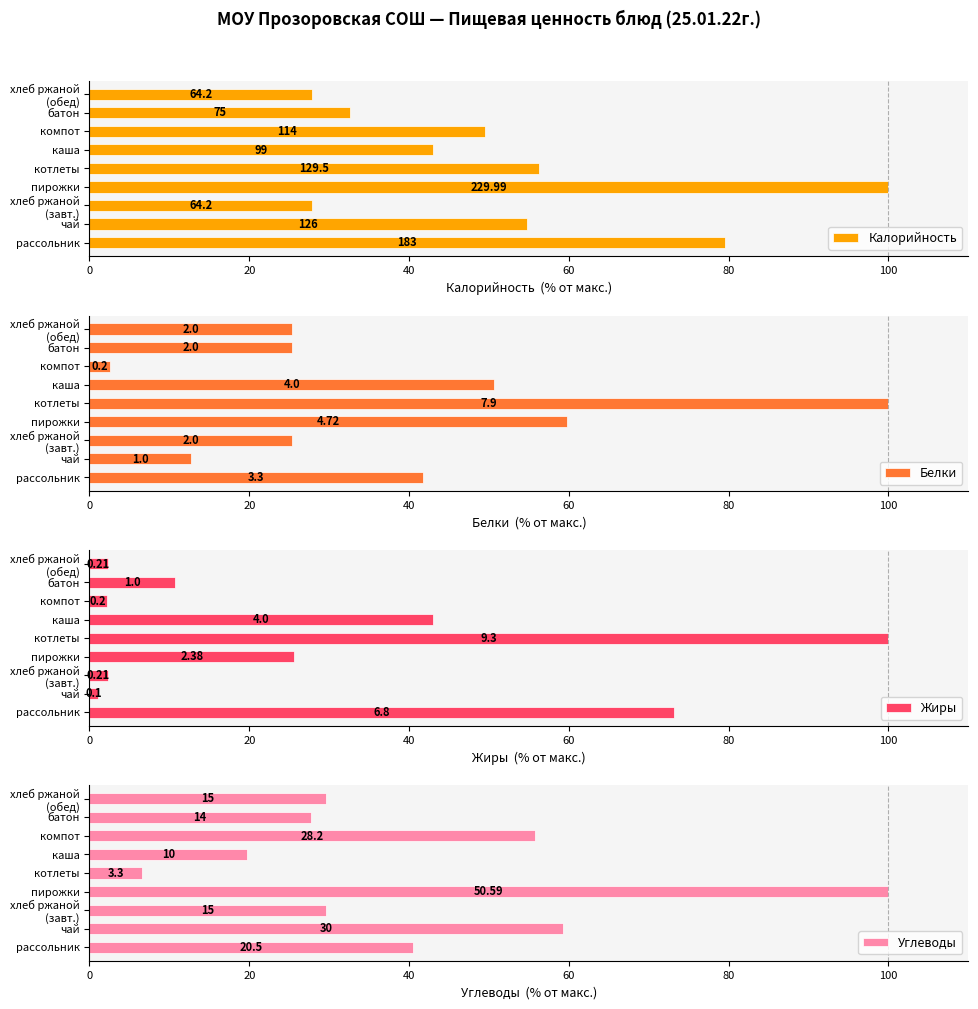

What is the minimum value for Белки?

2.5